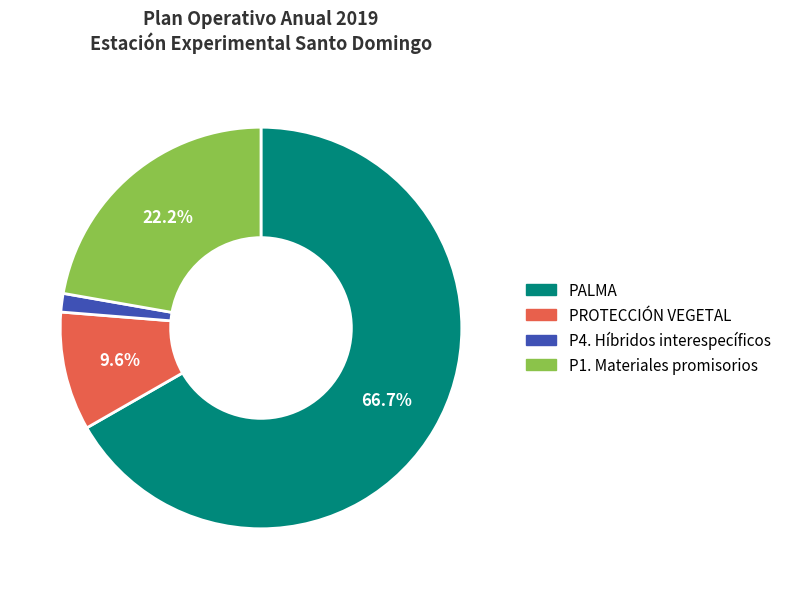

Does any single category account for the majority?

Yes